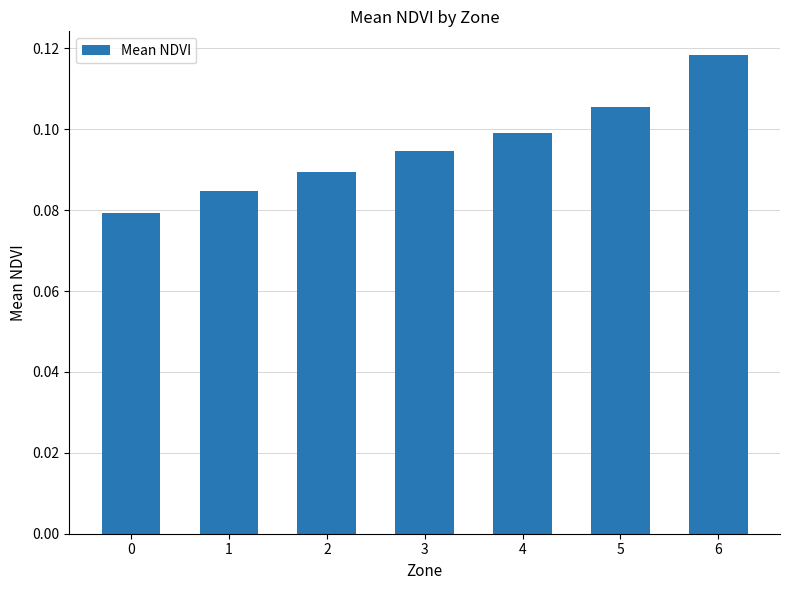

Which category has the highest value across all series?

6